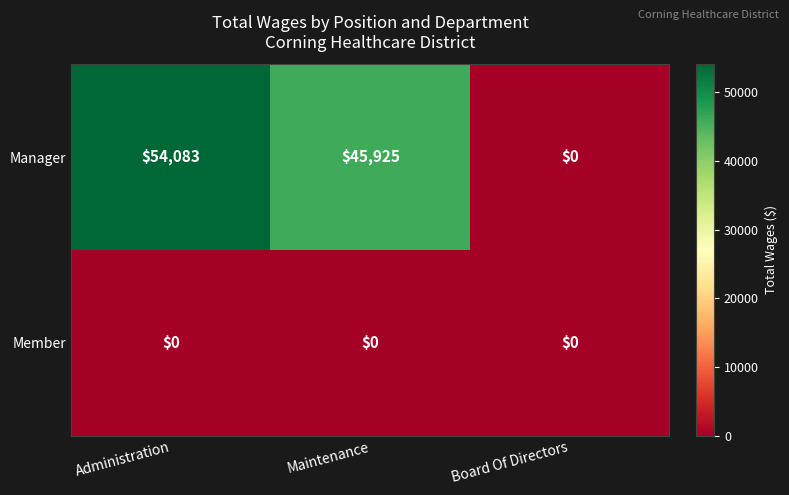

Reading right to left, what are all the values shown in this chart?

Manager: Board Of Directors=0	Maintenance=45925	Administration=54083
Member: Board Of Directors=0	Maintenance=0	Administration=0